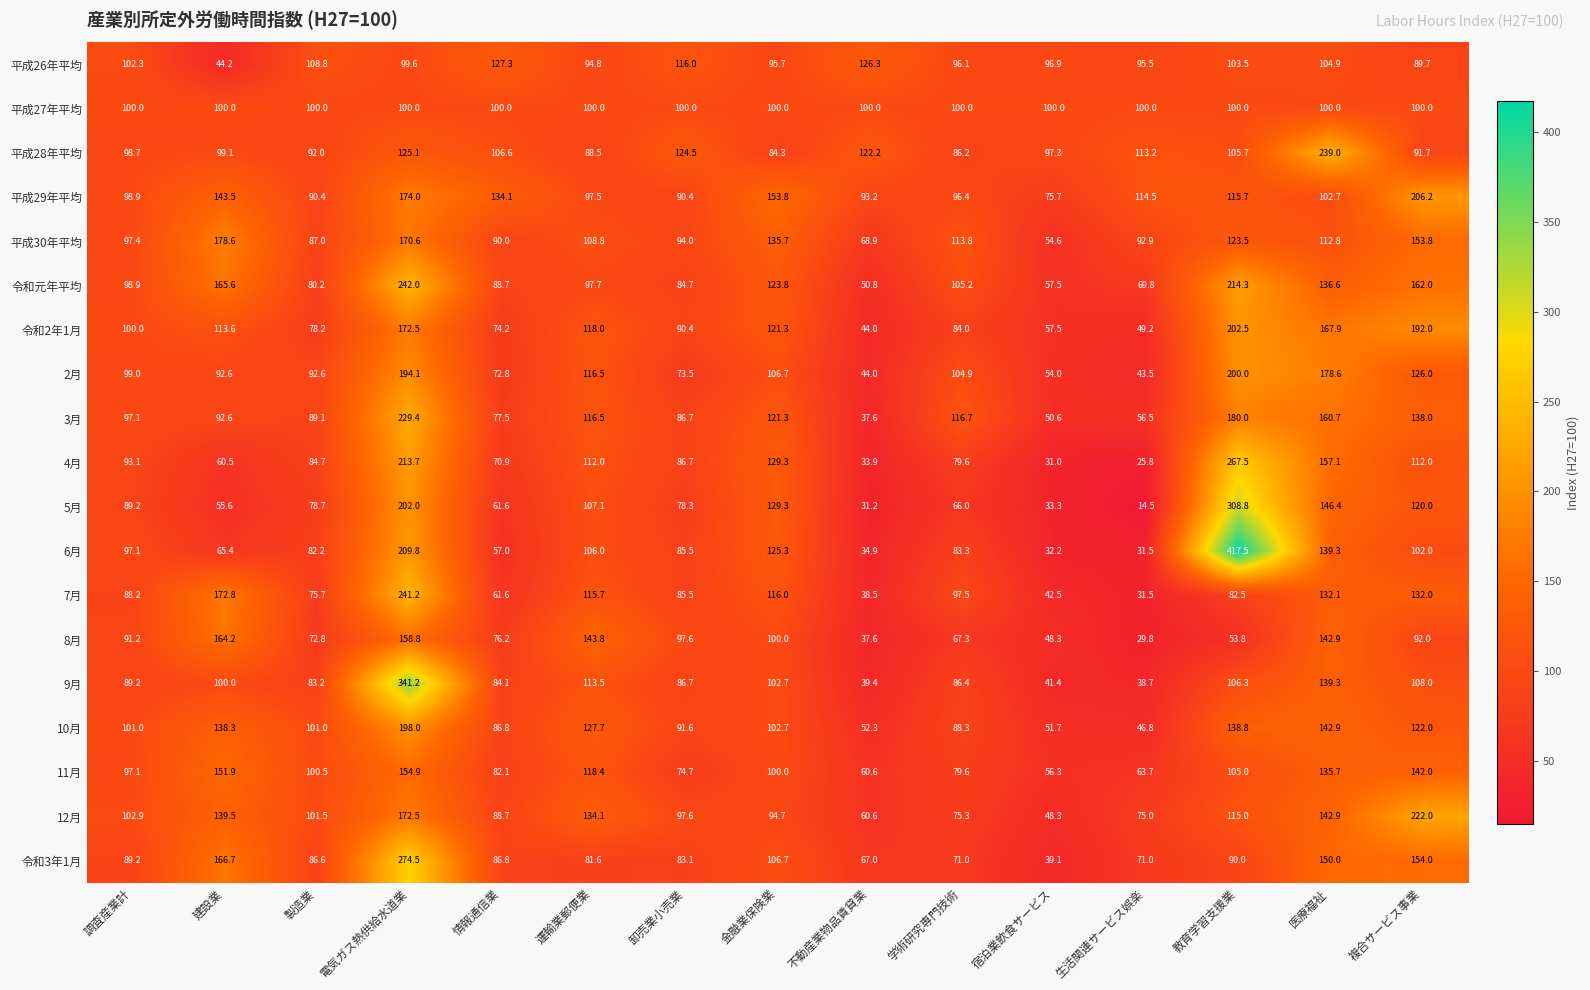

The 令和元年平均 series shows 98.9 at 調査産業計. True or false?

True